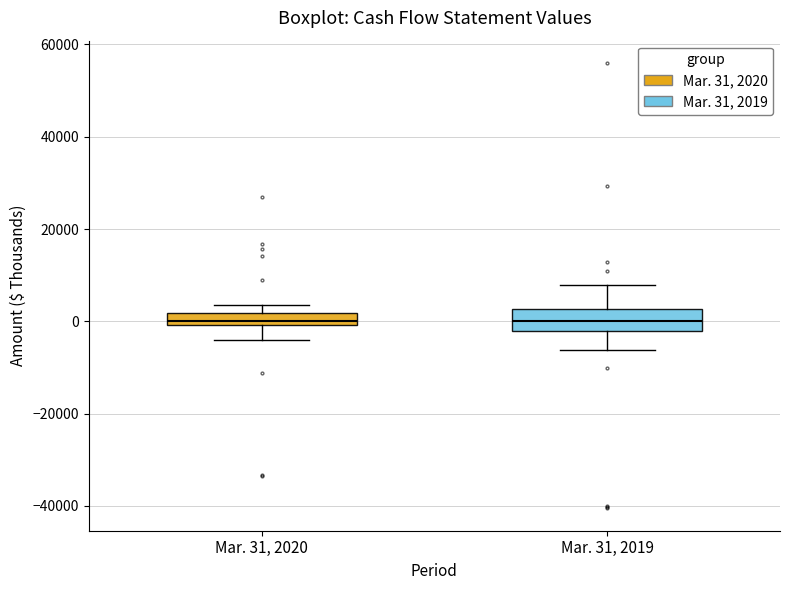

Which box is the tallest, from its lower edge to its upper edge?

Mar. 31, 2019